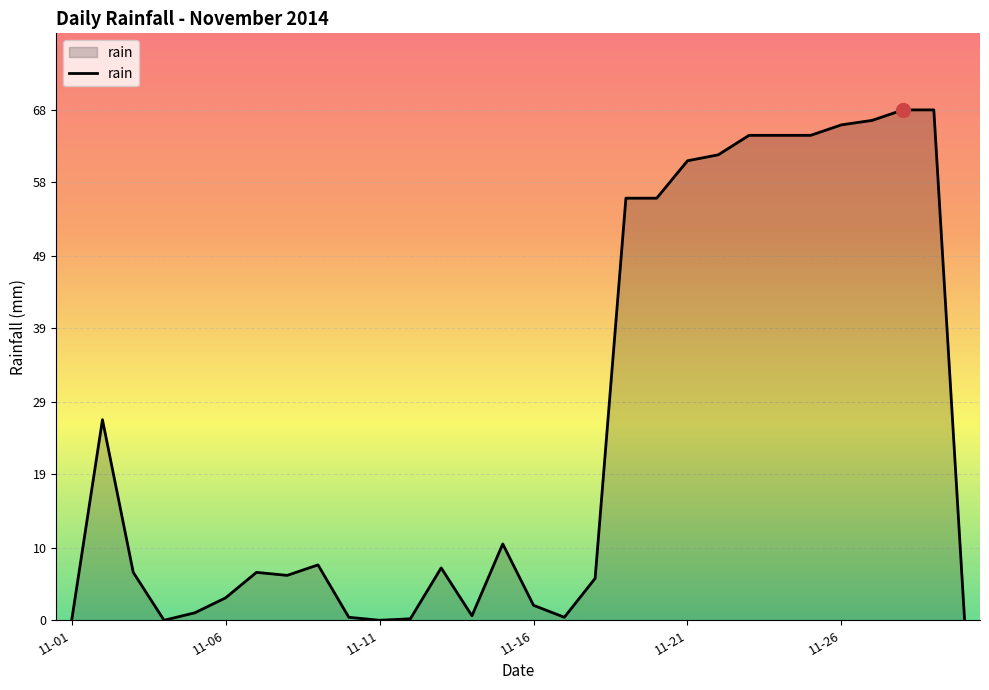

What is the maximum value shown in the chart?

68.2